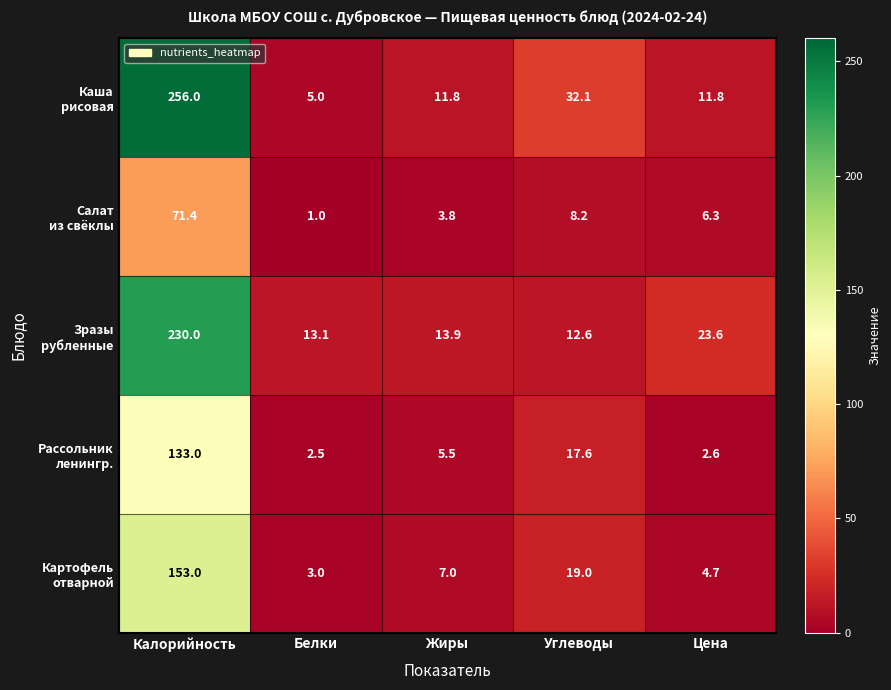

What is the greatest value displayed?

256.0